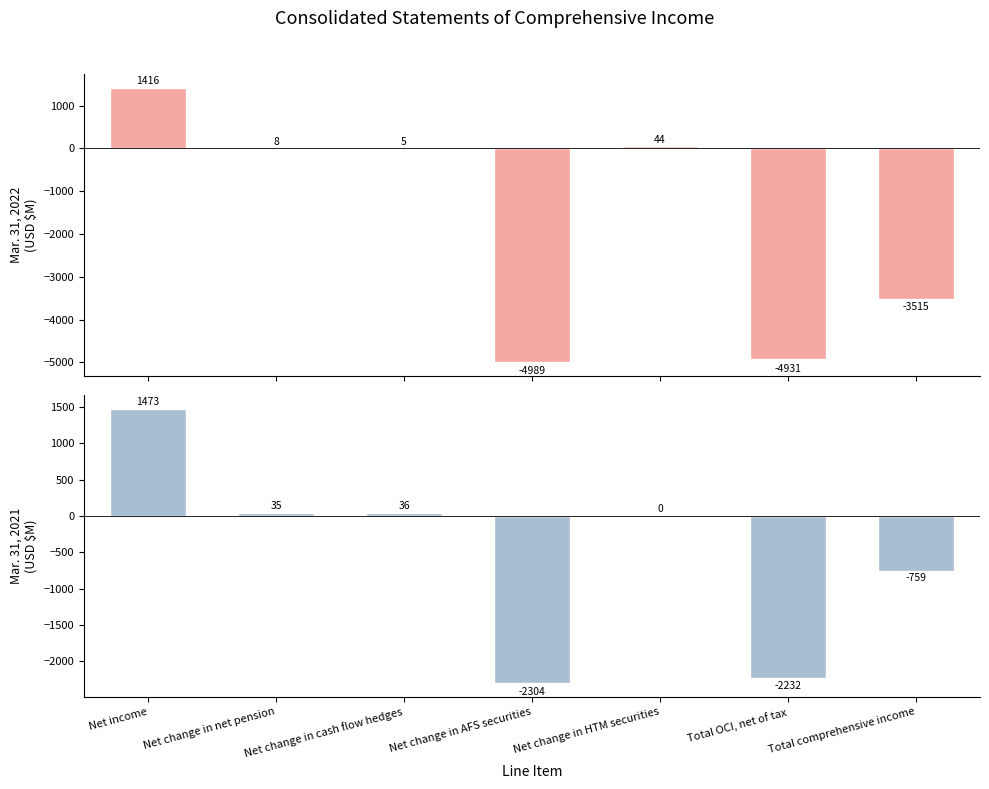

What is the average value of the Mar. 31, 2022 series?

-1709